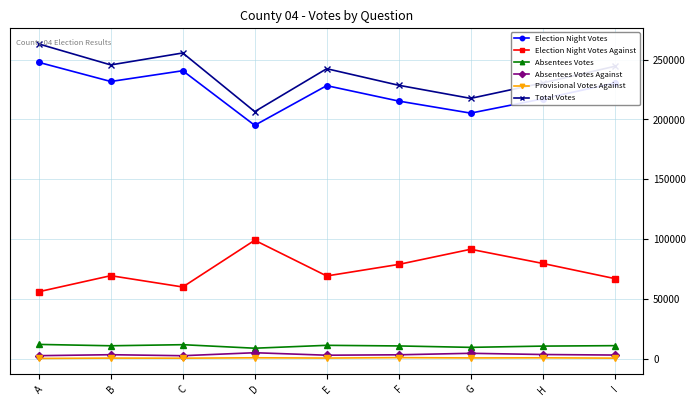

The value of Total Votes at H is 364608. True or false?

False